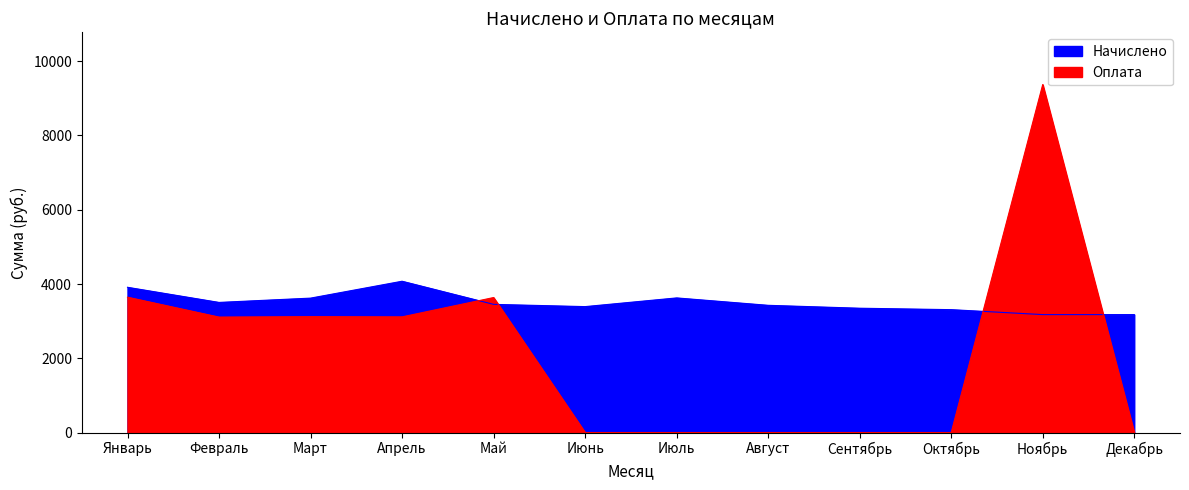

How many data points in Начислено are less than 3451?

6